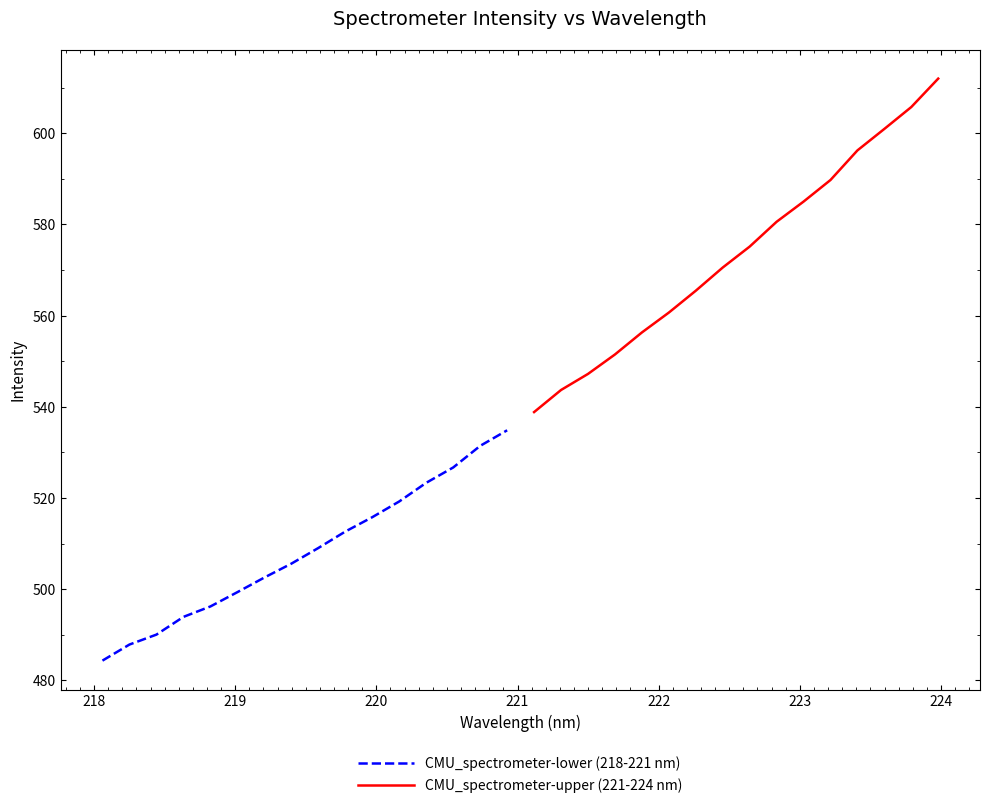

What is the lowest value of the CMU_spectrometer-upper (221-224 nm) series?

538.8